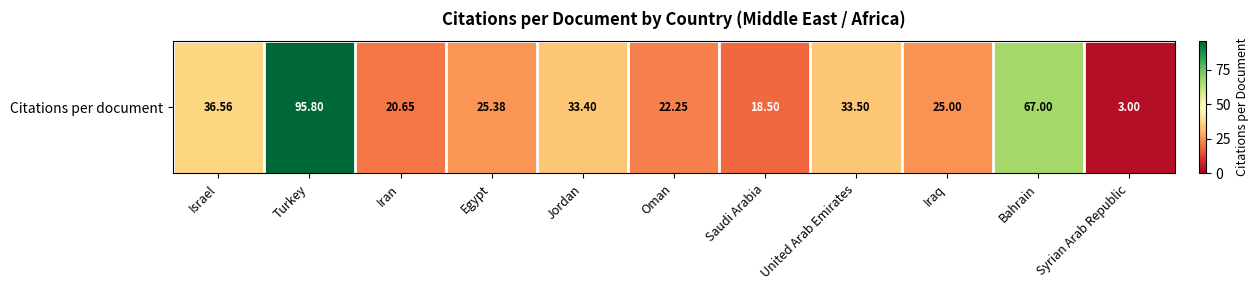

List the labels in order of value, largest first.

Turkey, Bahrain, Israel, United Arab Emirates, Jordan, Egypt, Iraq, Oman, Iran, Saudi Arabia, Syrian Arab Republic